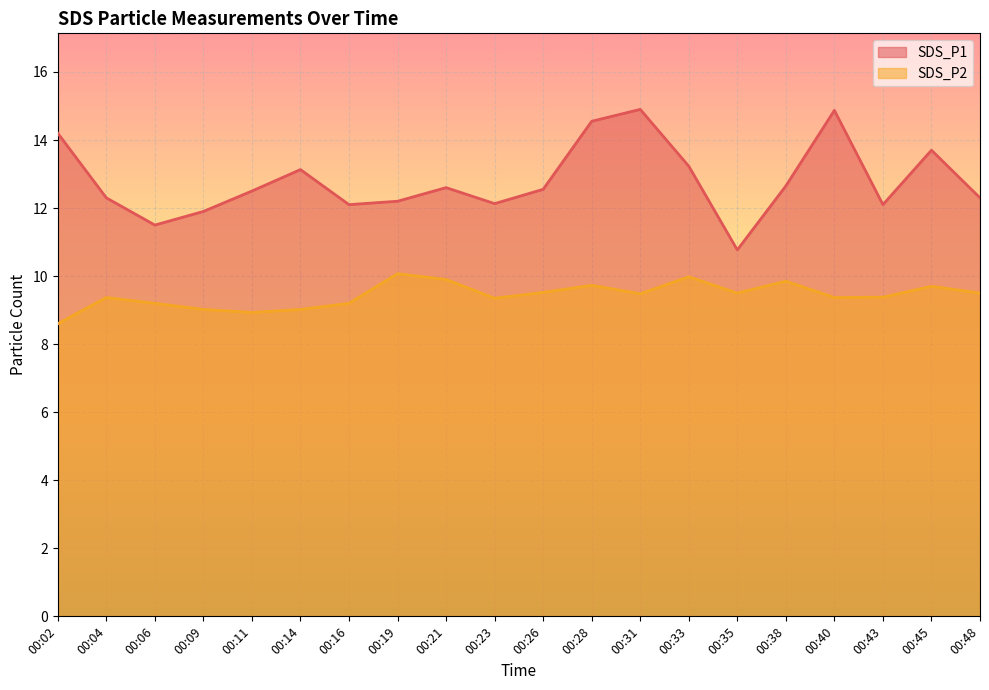

At which label is SDS_P1 closest to 12?

00:09